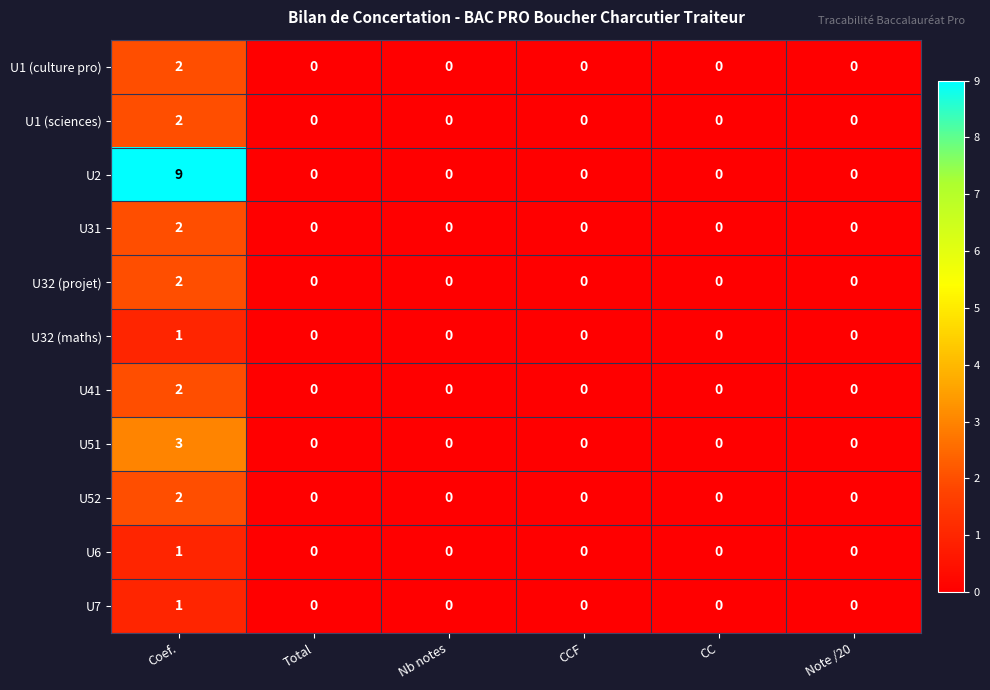

Which series changed the most between Coef. and CC?

U2